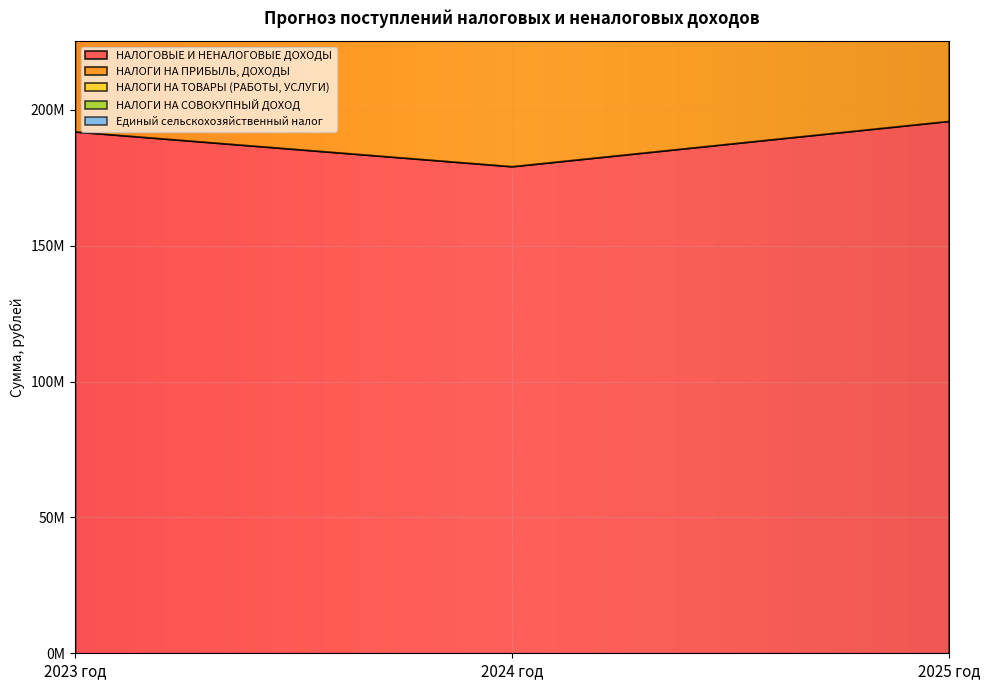

Does the chart display data point markers on the line(s)?

No